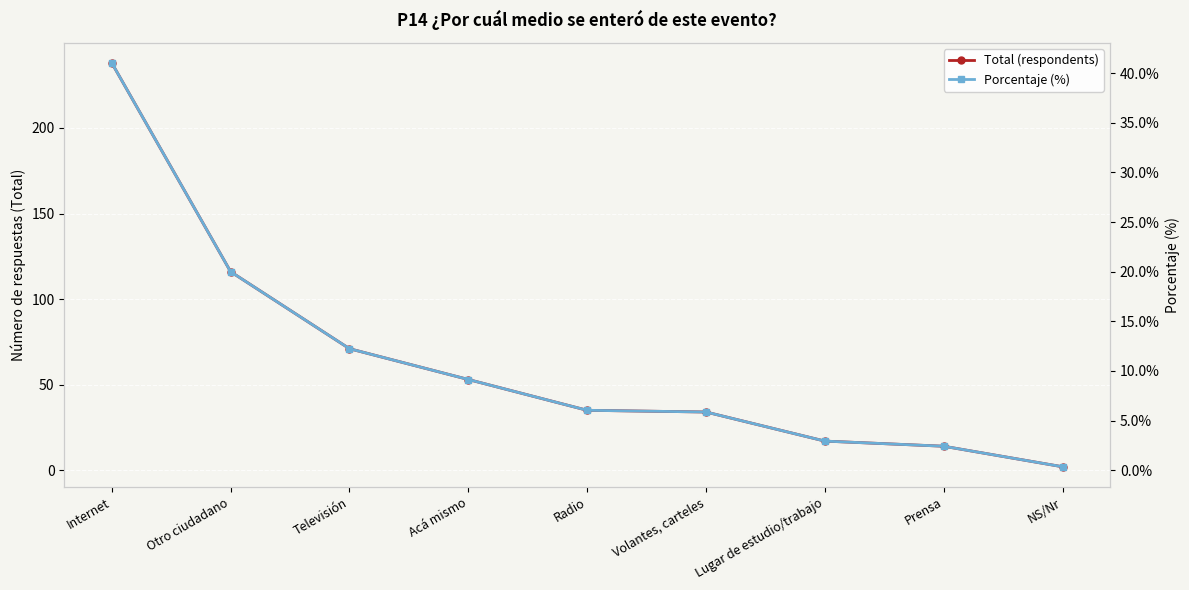

What is the average value of the Porcentaje (%) series?

11.1